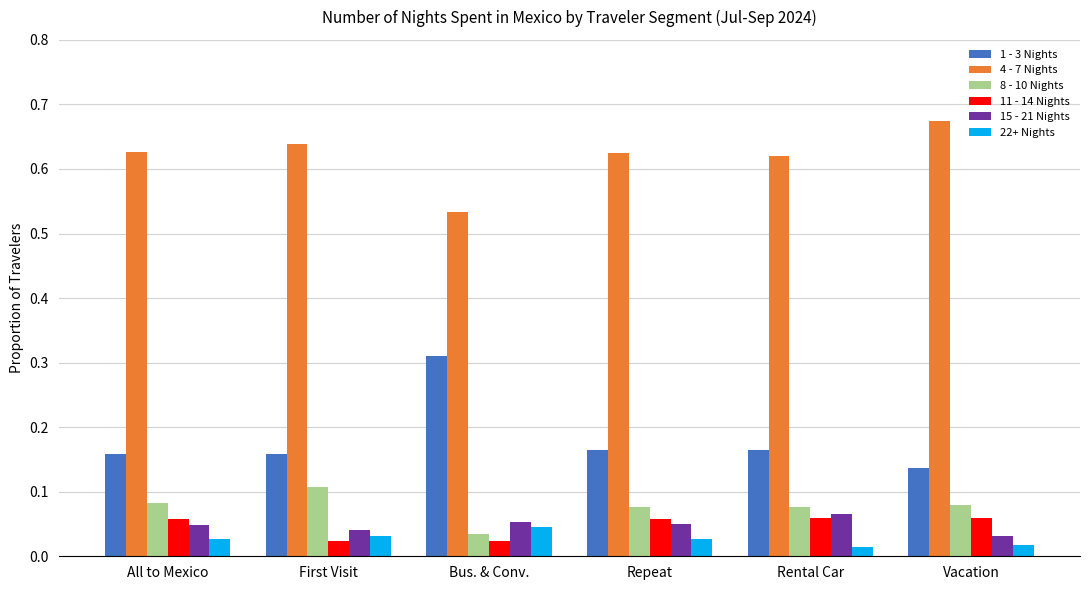

What position from the left is Bus. & Conv.?

3